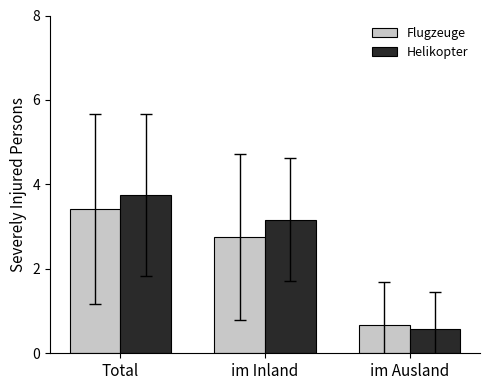

Reading left to right, transcribe all the data shown in this chart.

Flugzeuge: 3.4	2.8	0.7
Helikopter: 3.8	3.2	0.6